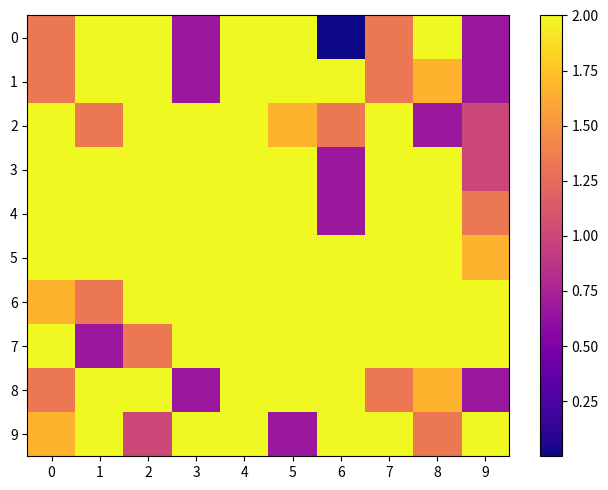

What is the difference between the highest and lowest values at 8?

1.3